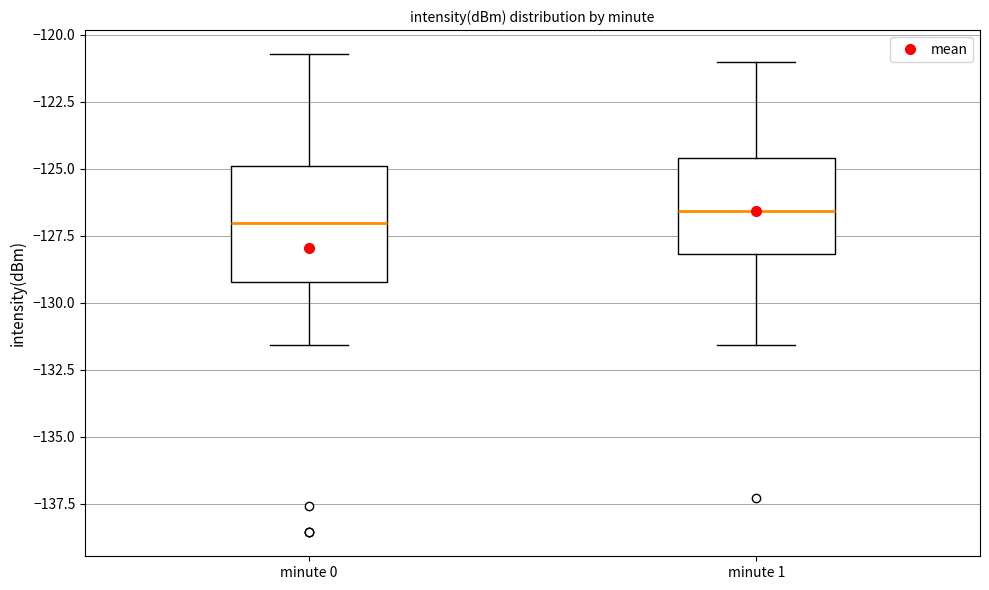

Reading left to right, transcribe this box plot: for each box, give where its median line is, the range the box spans, and where its two whiskers end, as read against the y-axis. The values are not printed on the chart, so give them approximately, as read against the axis.

minute 0: median -127.0, box -129.0 to -125.0, whiskers -131.5 to -120.5
minute 1: median -126.5, box -128.0 to -124.5, whiskers -131.5 to -121.0